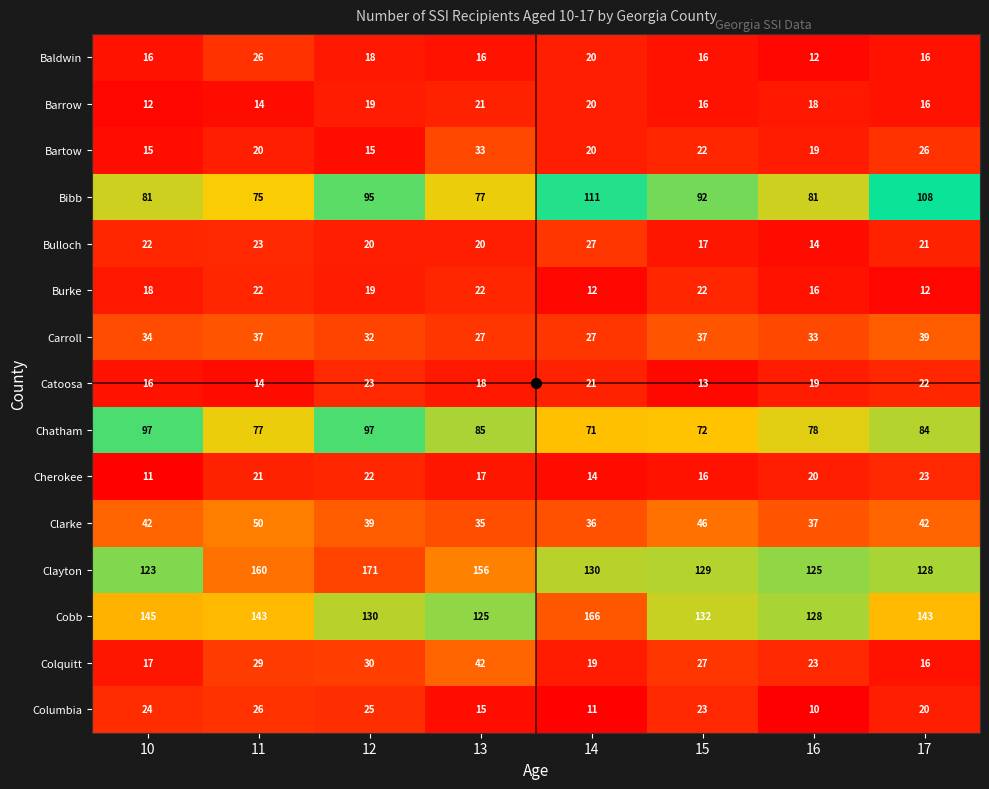

Count the number of data series in this chart.

15